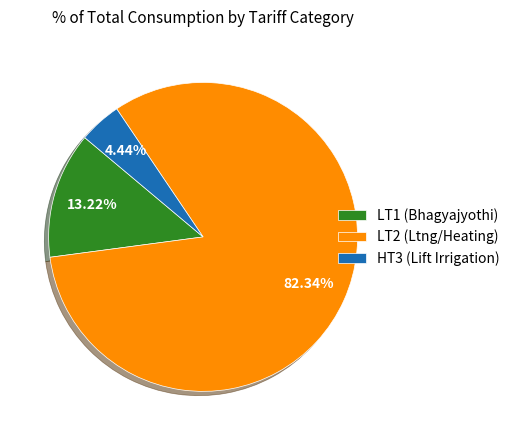

Which slice is the largest?

LT2 (Ltng/Heating)